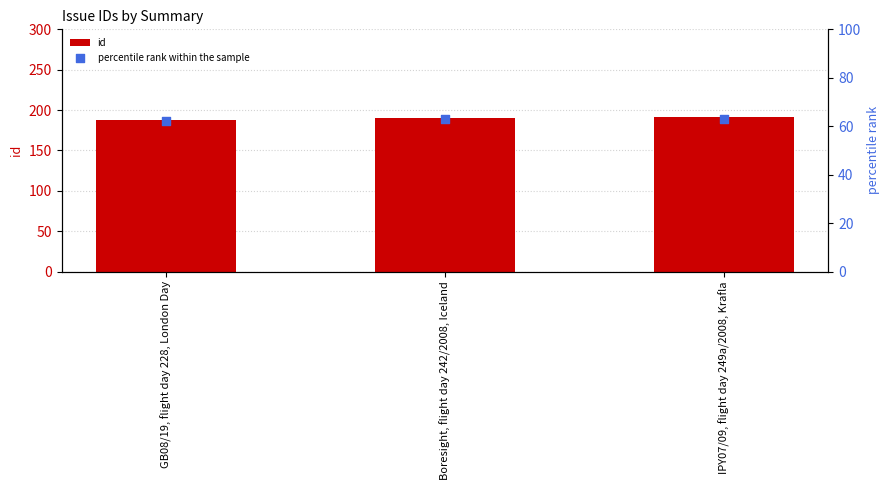

At how many categories does at least one series exceed 98?

3